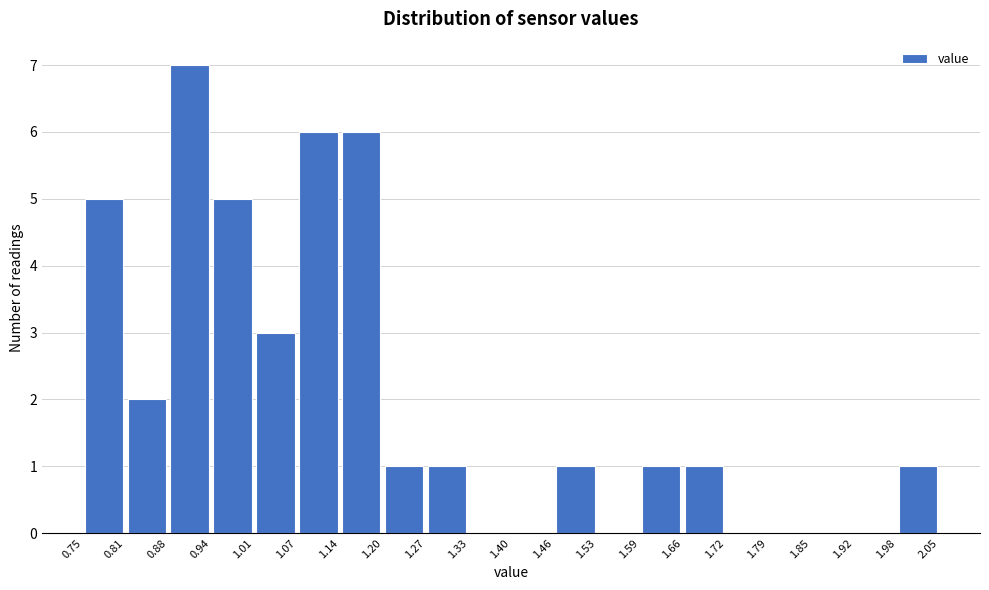

Which range on the x-axis has the tallest bar?

0.88 to 0.94